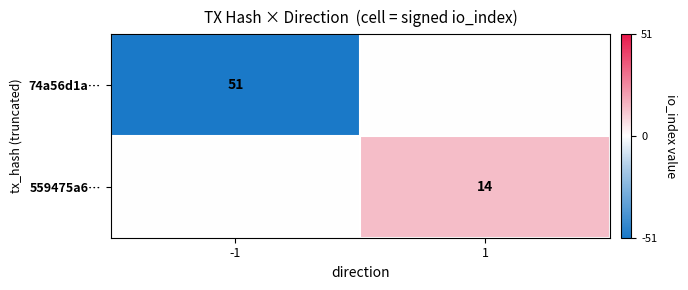

Is it true that 74a56d1a… equals 51 at -1?

True